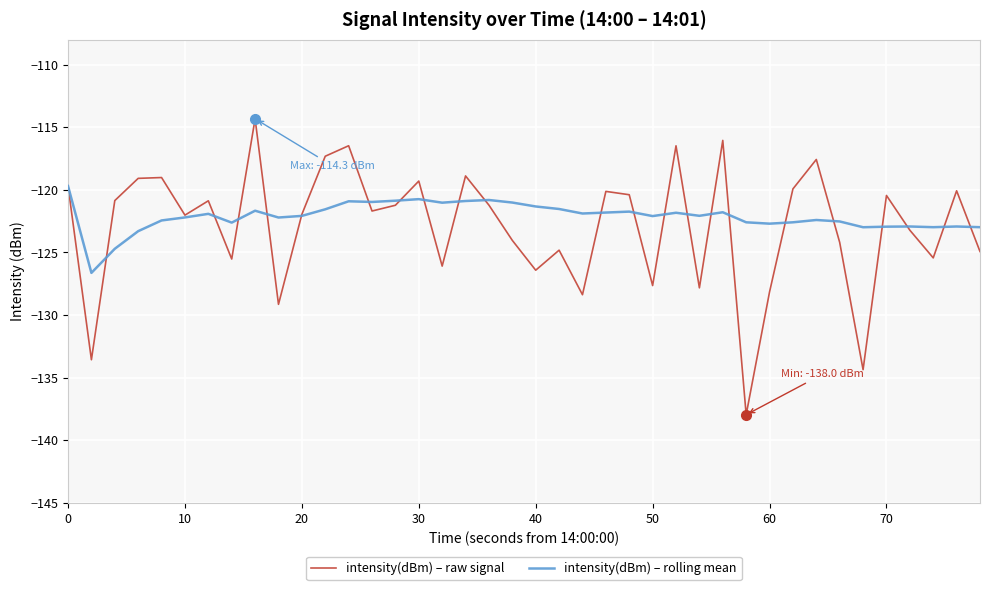

What is the sum of all intensity(dBm) – raw signal values?

-4916.7